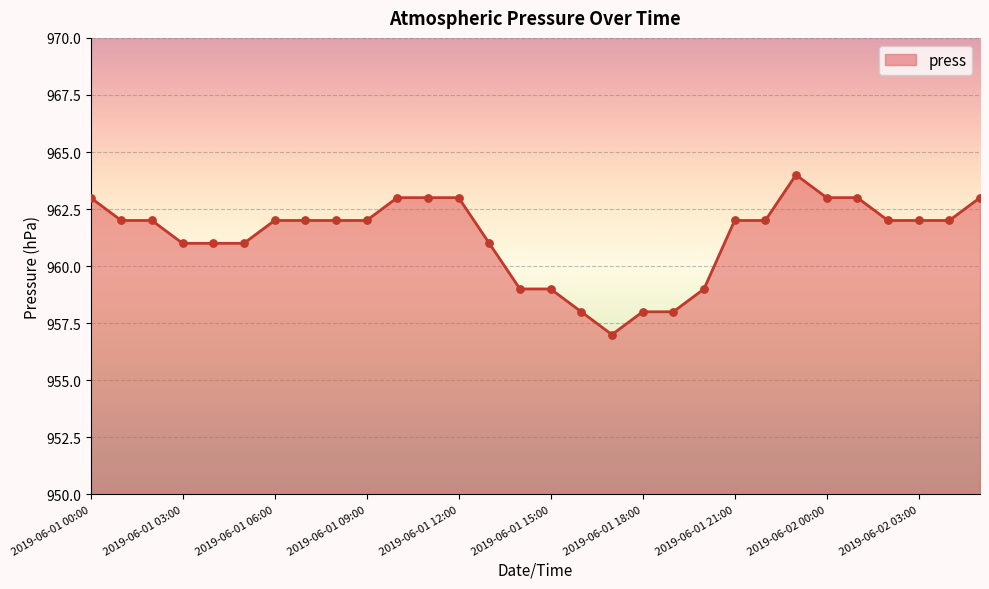

What is the smallest value displayed?

957